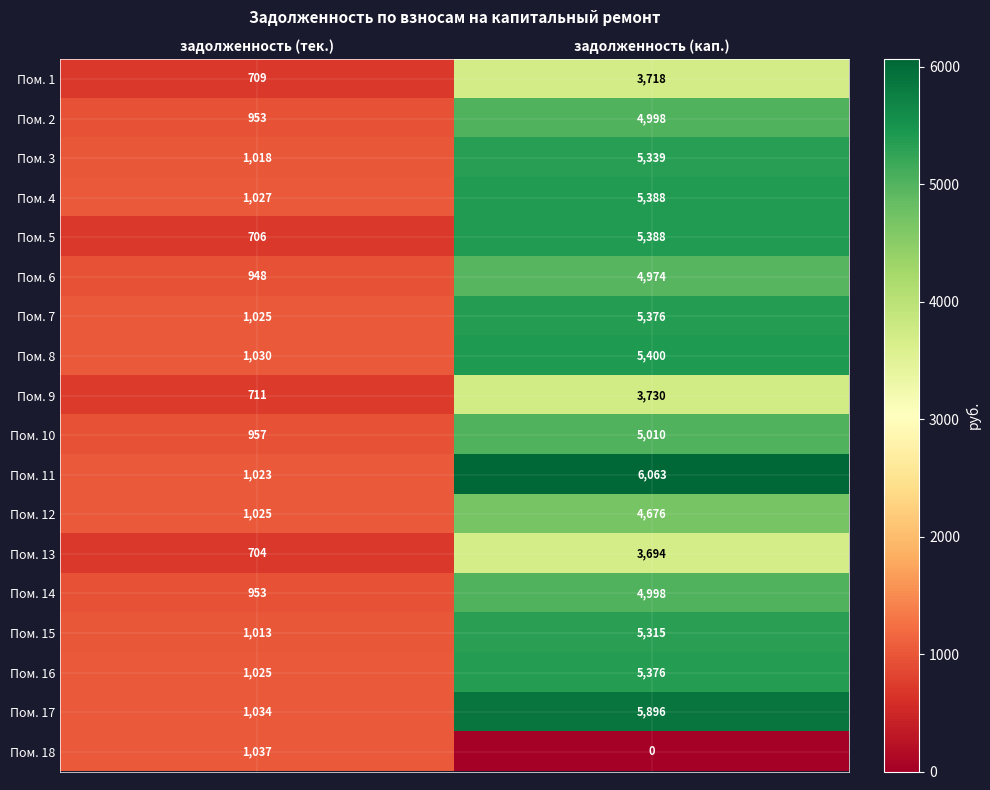

The value of Пом. 8 at задолженность (тек.) is 1030. True or false?

True